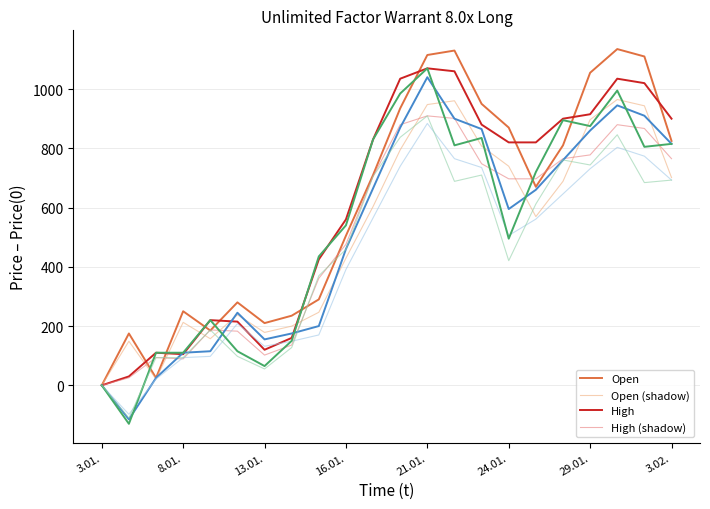

What is the greatest value displayed?

1135.0